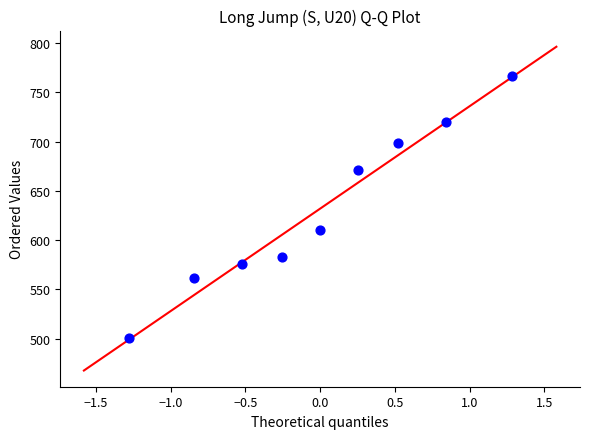

What is the range of Y values (max minus min)?

265